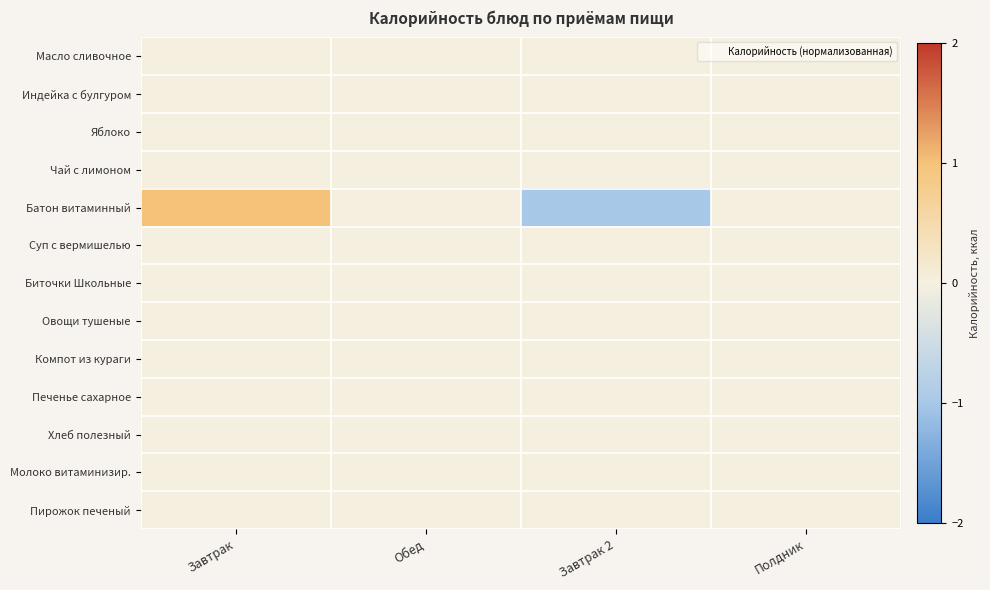

Reading left to right, what are all the values shown in this chart?

Масло сливочное: Завтрак=0	Обед=0	Завтрак 2=0	Полдник=0
Индейка с булгуром: Завтрак=0	Обед=0	Завтрак 2=0	Полдник=0
Яблоко: Завтрак=0	Обед=0	Завтрак 2=0	Полдник=0
Чай с лимоном: Завтрак=0	Обед=0	Завтрак 2=0	Полдник=0
Батон витаминный: Завтрак=1	Обед=0	Завтрак 2=-1	Полдник=0
Суп с вермишелью: Завтрак=0	Обед=0	Завтрак 2=0	Полдник=0
Биточки Школьные: Завтрак=0	Обед=0	Завтрак 2=0	Полдник=0
Овощи тушеные: Завтрак=0	Обед=0	Завтрак 2=0	Полдник=0
Компот из кураги: Завтрак=0	Обед=0	Завтрак 2=0	Полдник=0
Печенье сахарное: Завтрак=0	Обед=0	Завтрак 2=0	Полдник=0
Хлеб полезный: Завтрак=0	Обед=0	Завтрак 2=0	Полдник=0
Молоко витаминизир.: Завтрак=0	Обед=0	Завтрак 2=0	Полдник=0
Пирожок печеный: Завтрак=0	Обед=0	Завтрак 2=0	Полдник=0